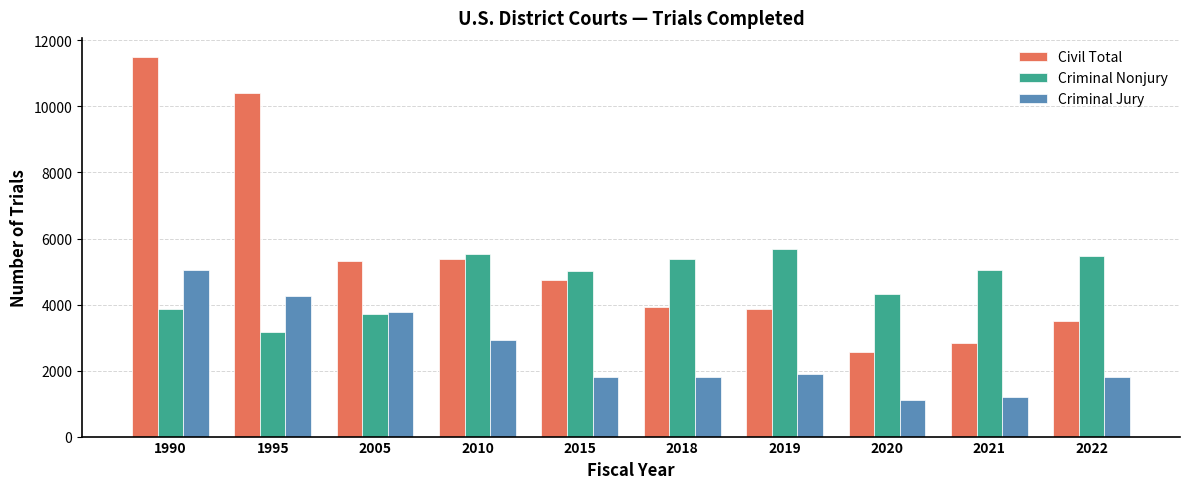

At which category is the sum across all series the highest?

1990